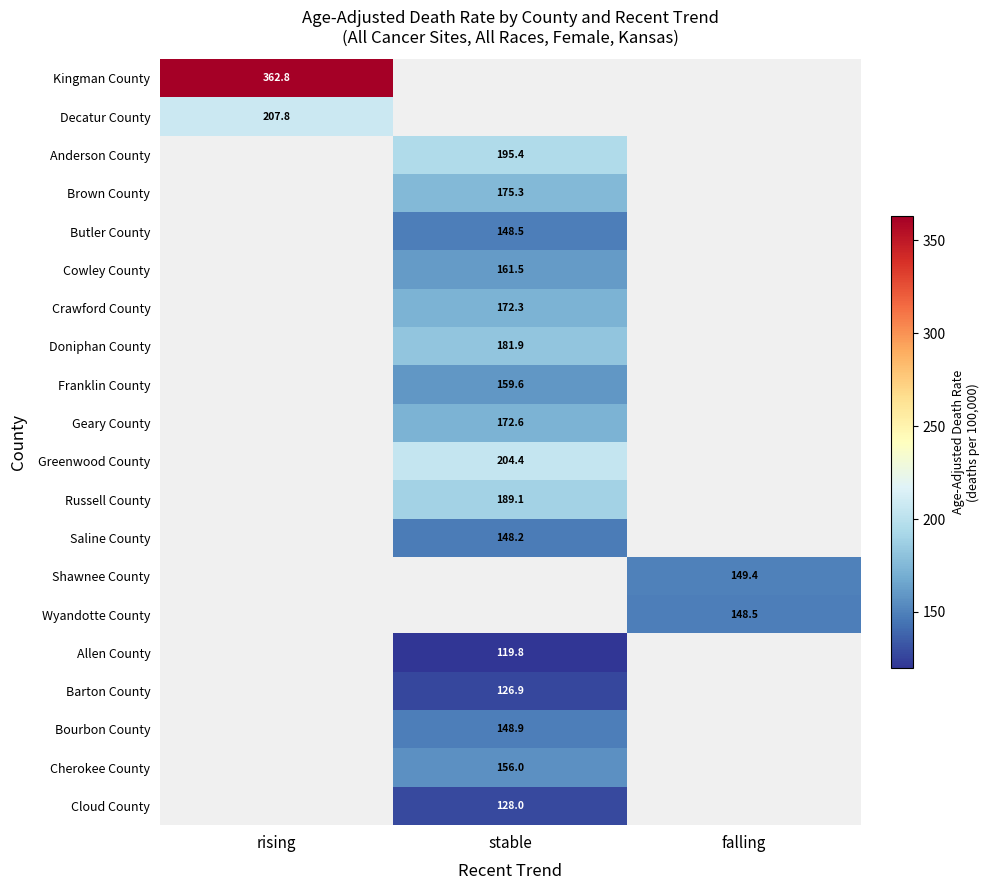

Count the number of categories in the chart.

3